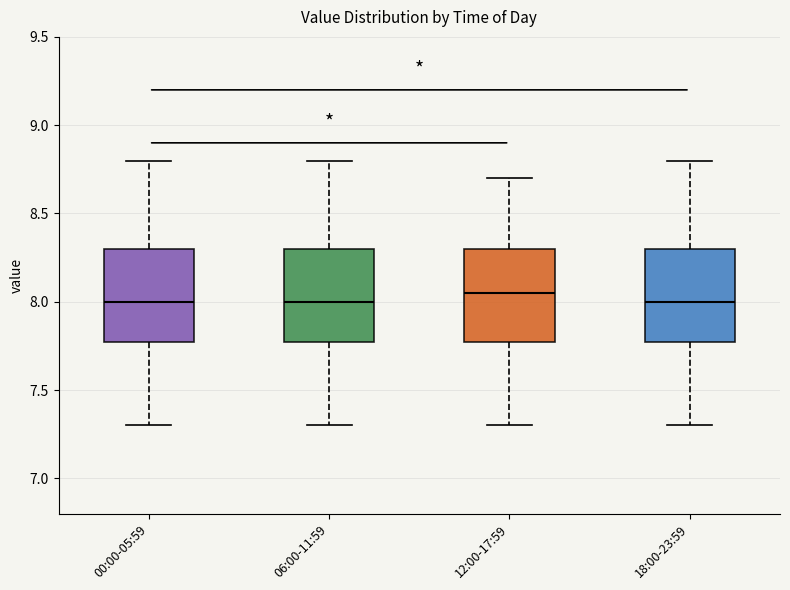

Where is the upper edge of the box for 00:00-05:59 on the y-axis? The values are not printed on the chart, so give them approximately, as read against the axis.

8.30